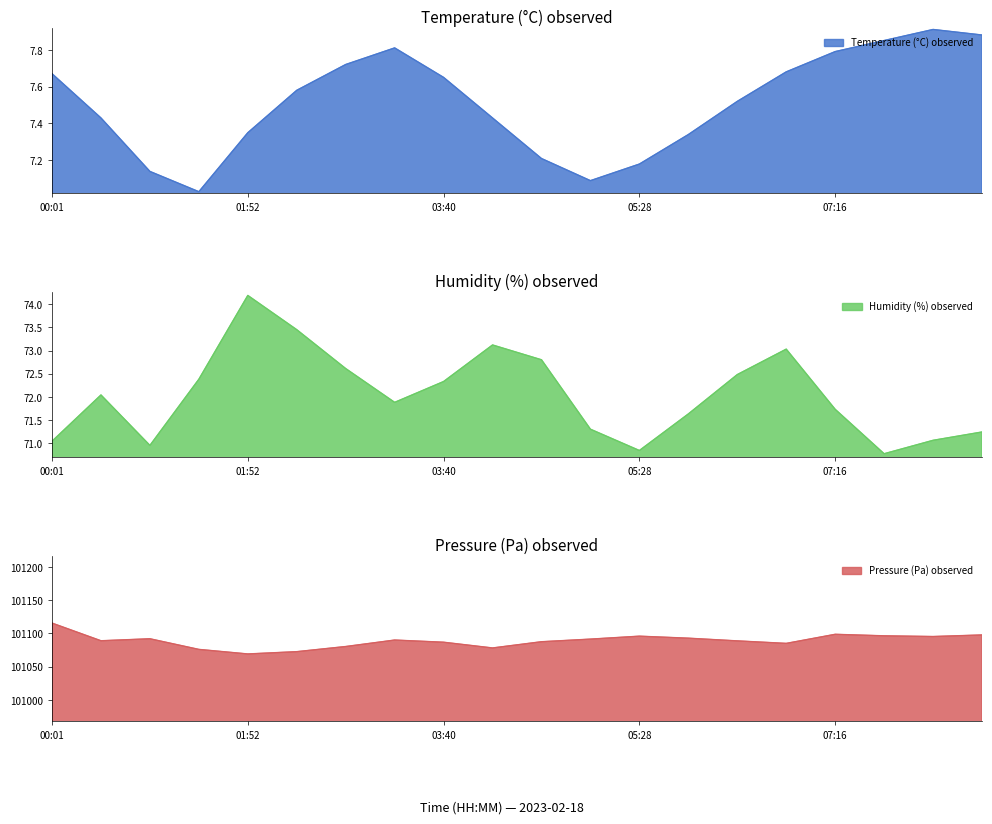

True or false: humidity has a value of 20.3 at 07:16.

False